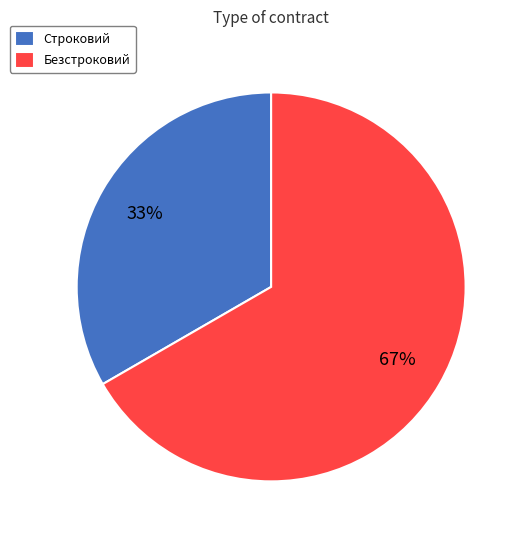

What is the ratio of the value at Безстроковий to the value at Строковий?

2.0